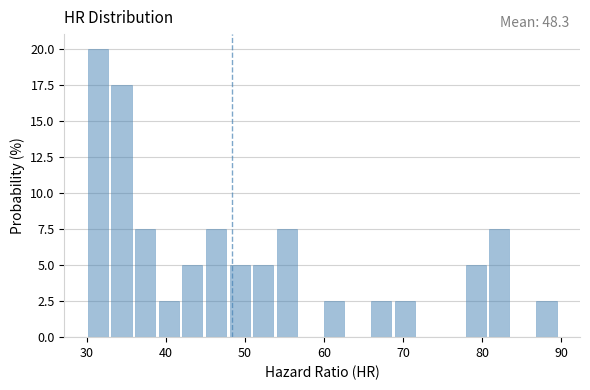

Around what value on the x-axis is the tallest bar? Give the approximate position of its centre, as read against the axis.

31